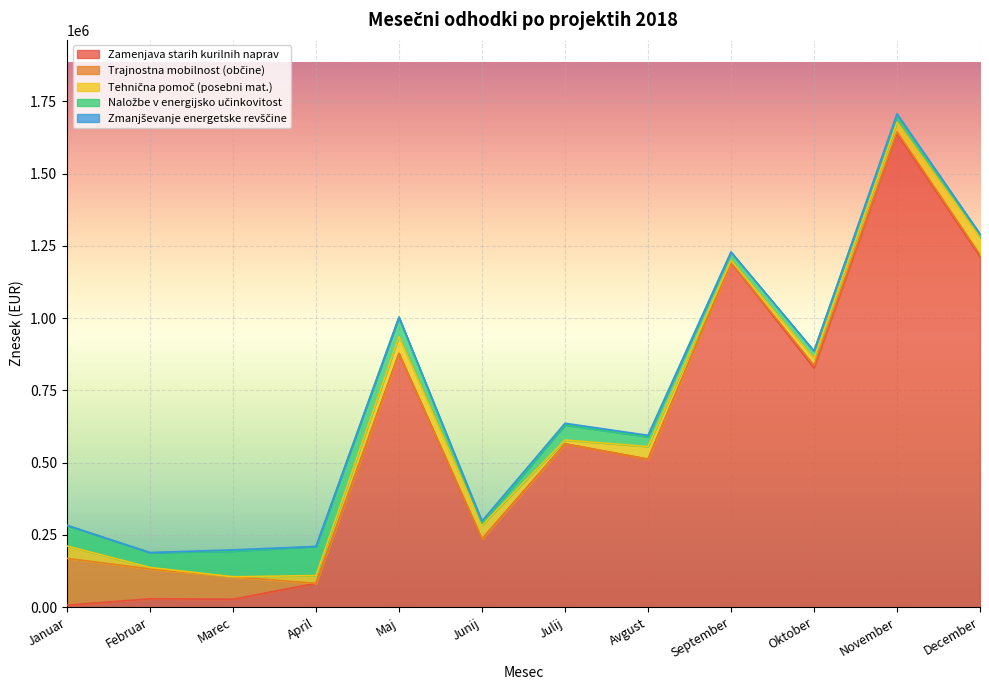

Which category has the highest value in the Zamenjava starih kurilnih naprav series?

November